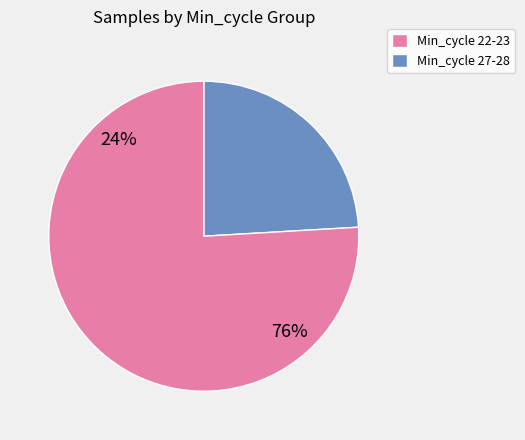

Is 18 the majority of the pie?

No